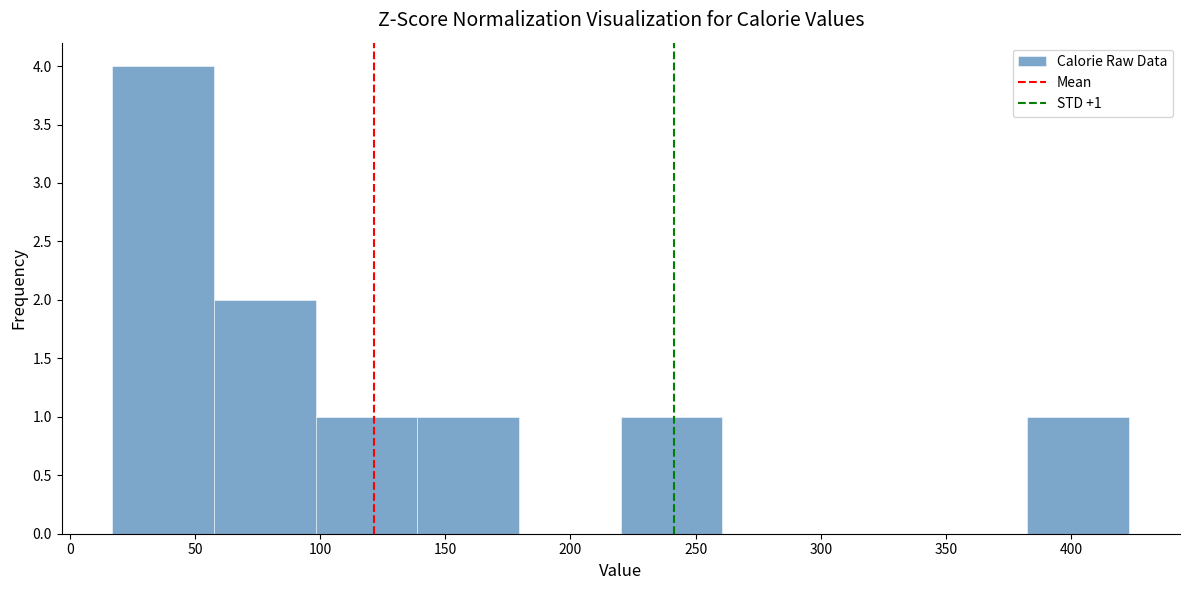

Which range on the x-axis has the tallest bar?

15 to 60